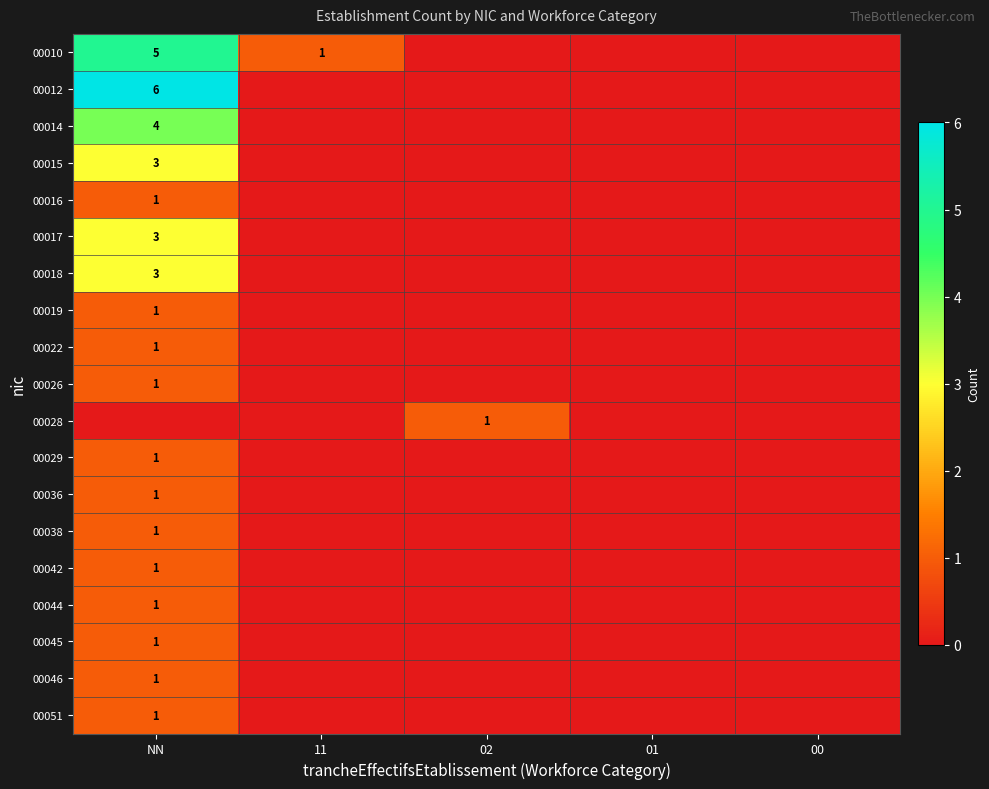

Between 00 and 11, which is larger?

11